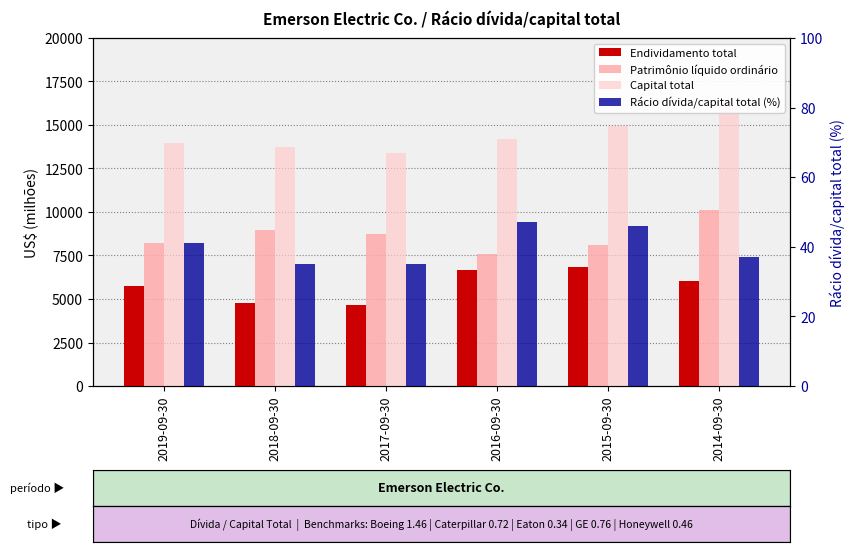

What position from the right is 2015-09-30?

2